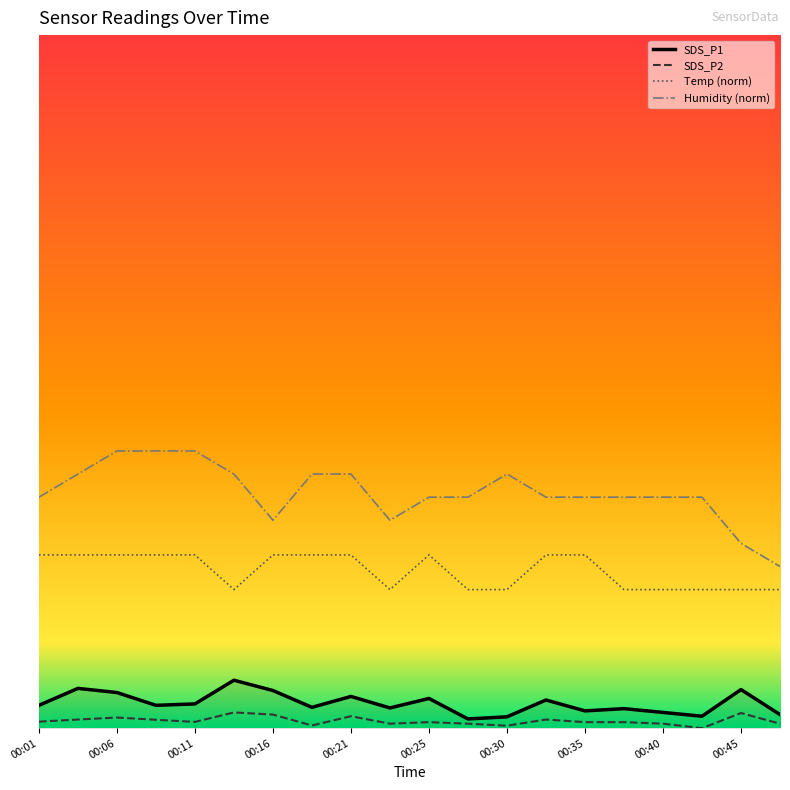

What are all the series names shown in the legend?

SDS_P1, SDS_P2, Temp (norm), Humidity (norm)